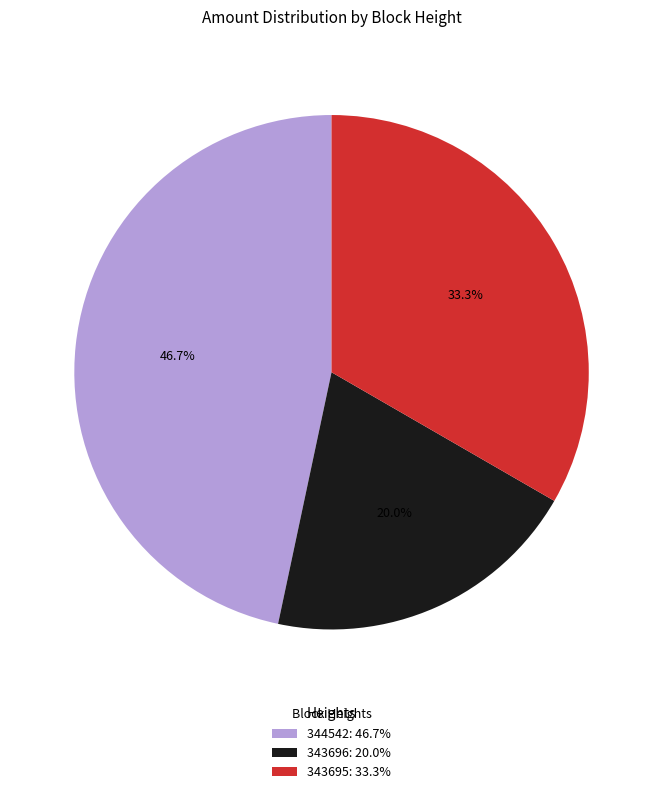

Approximately how many times larger is the value at 344542: 46.7% compared to 343695: 33.3%?

1.4